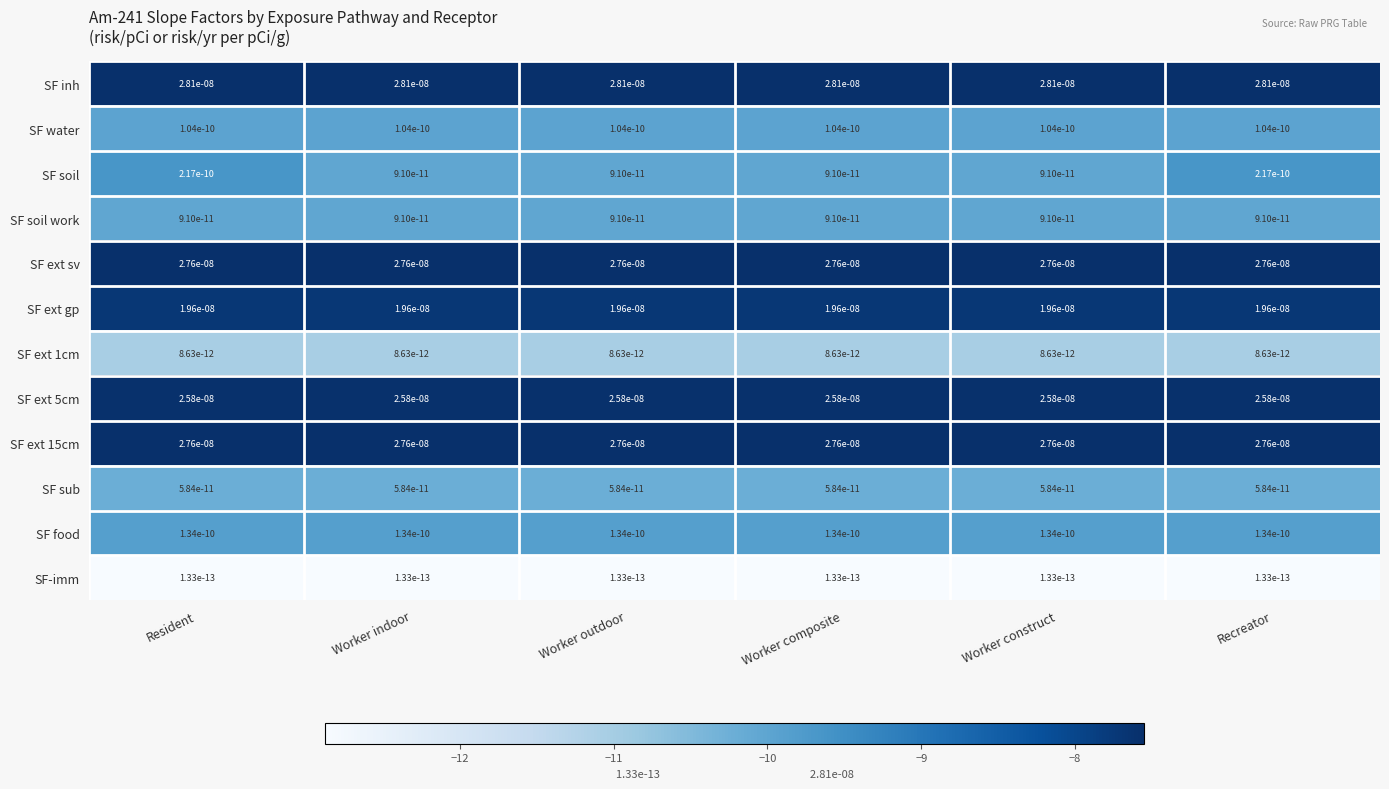

Is it true that SF ext 1cm equals 0.0 at Recreator?

True